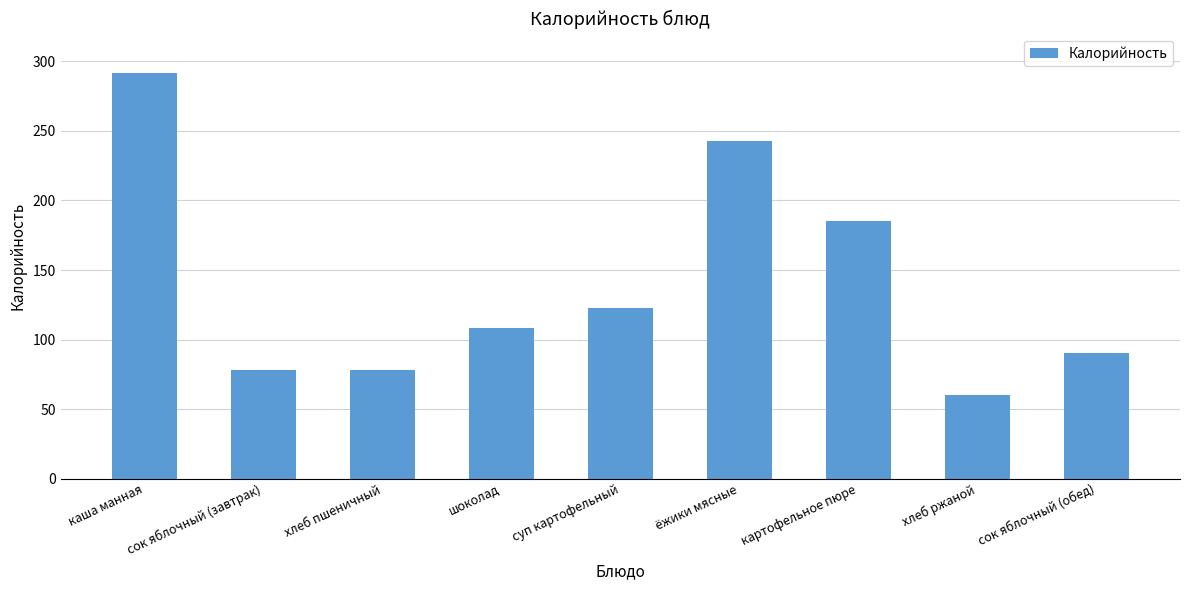

Reading left to right, extract all data points from this chart.

каша манная=291.6	сок яблочный (завтрак)=78.0	хлеб пшеничный=78.0	шоколад=108.0	суп картофельный=123.0	ёжики мясные=243.0	картофельное пюре=185.0	хлеб ржаной=60.0	сок яблочный (обед)=90.0